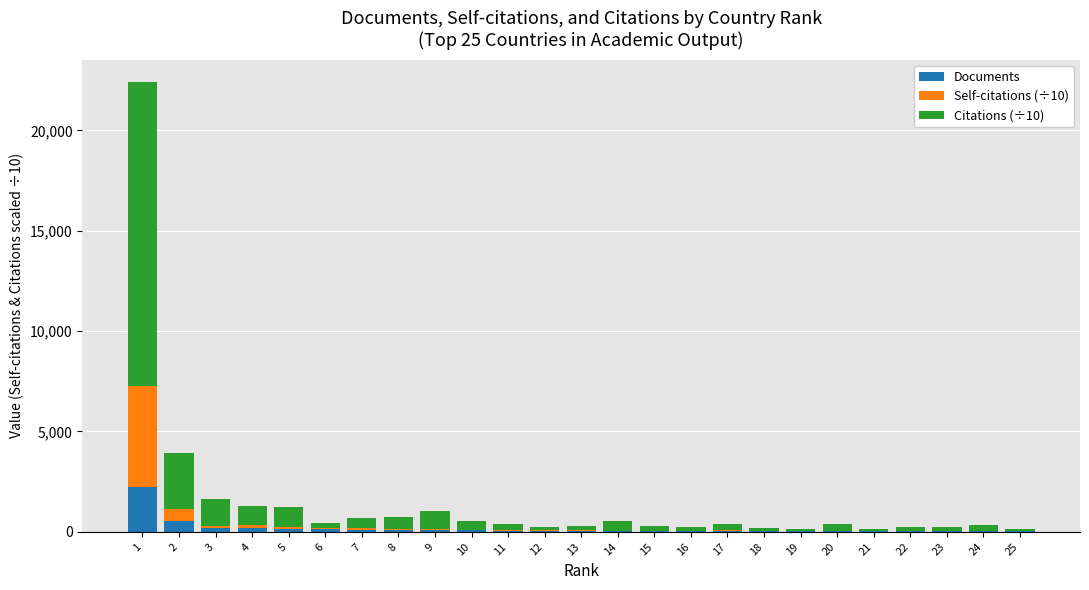

What is the sum of the Documents values at 5 and 23?

160.0